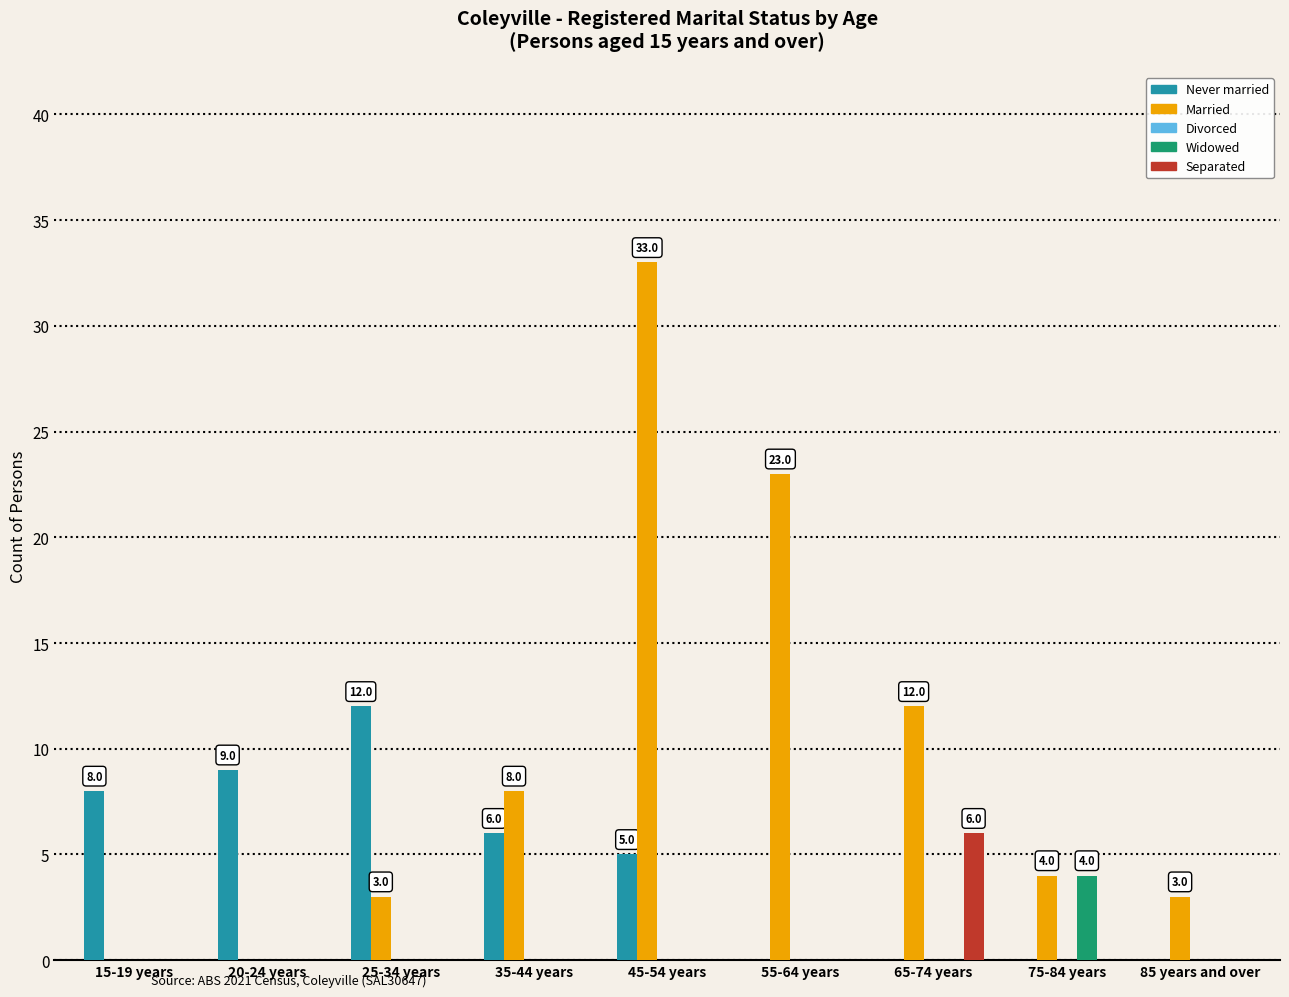

The Separated series shows 0 at 55-64 years. True or false?

True